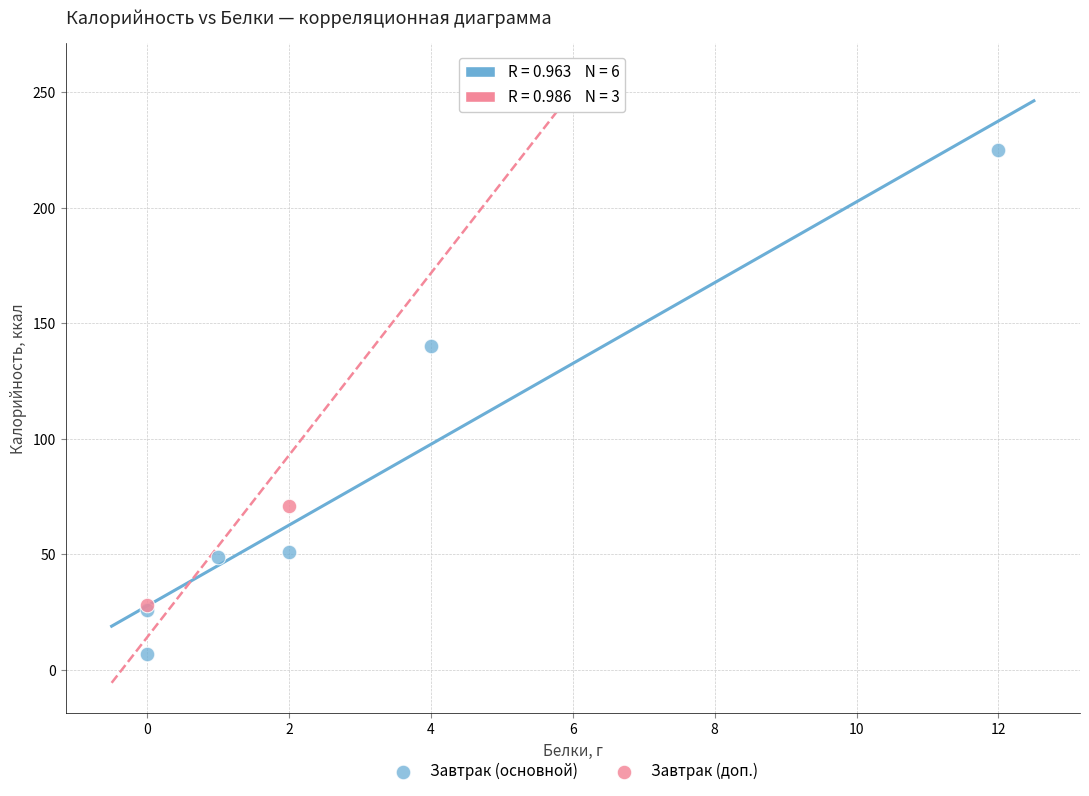

Which series reaches the minimum Y coordinate?

Завтрак (основной)